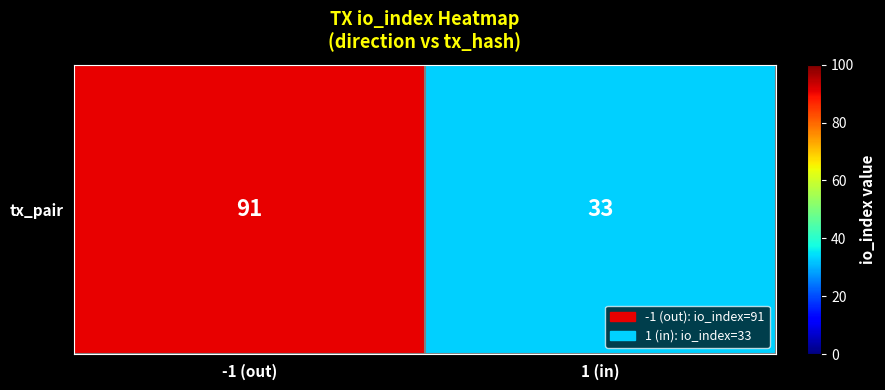

What is the difference between the maximum and minimum values?

58